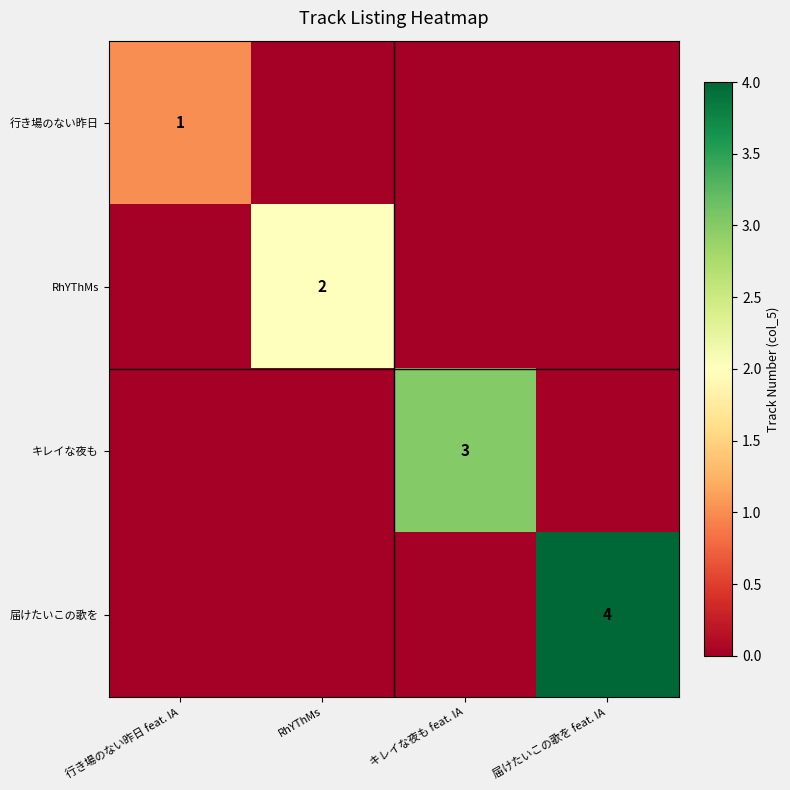

The value of 届けたいこの歌を at 届けたいこの歌を feat. IA is 4. True or false?

True